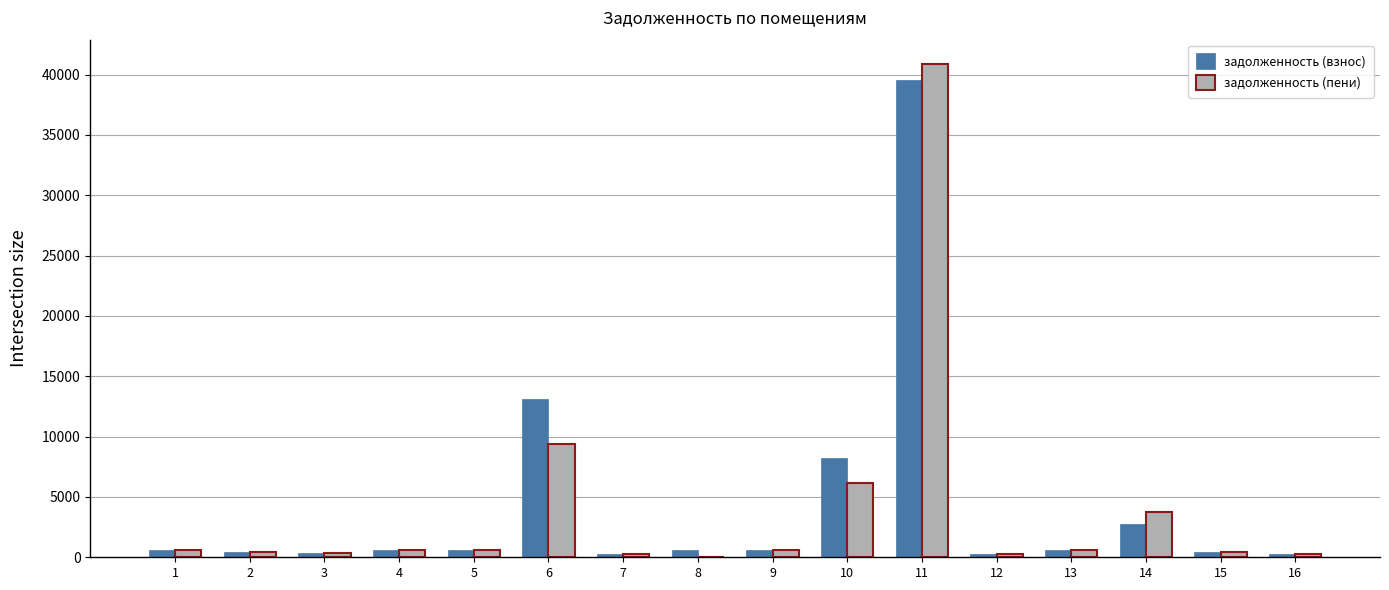

What is the greatest value displayed?

40851.1